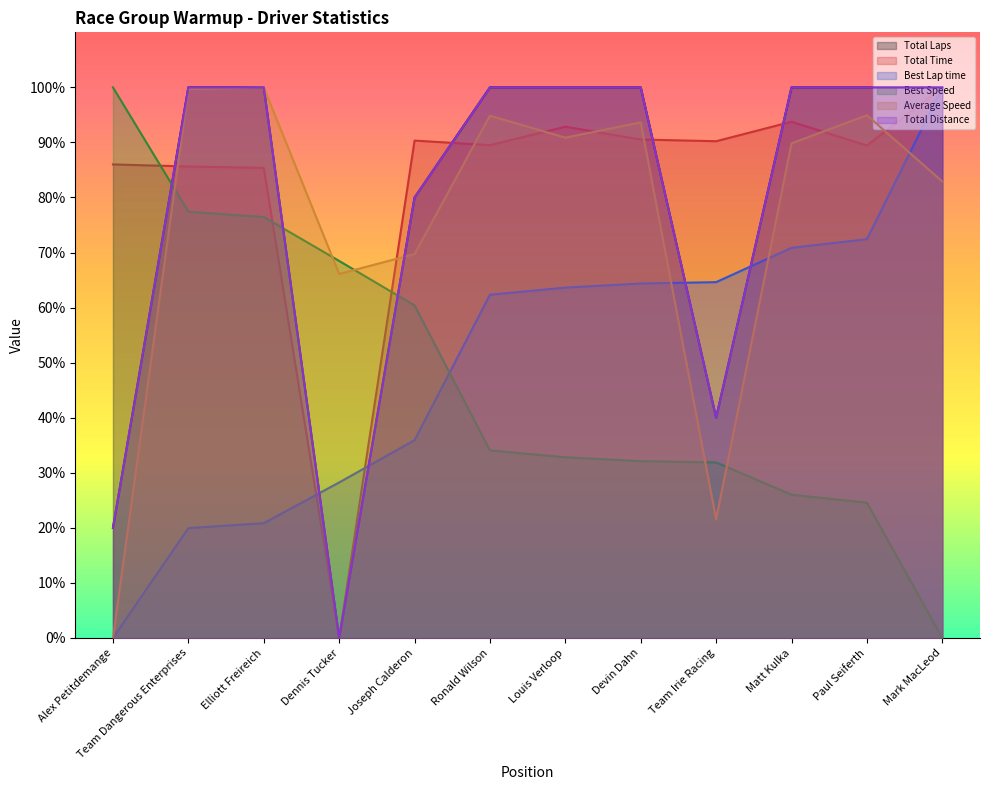

What is the label of the 6th point from the right?

Louis Verloop